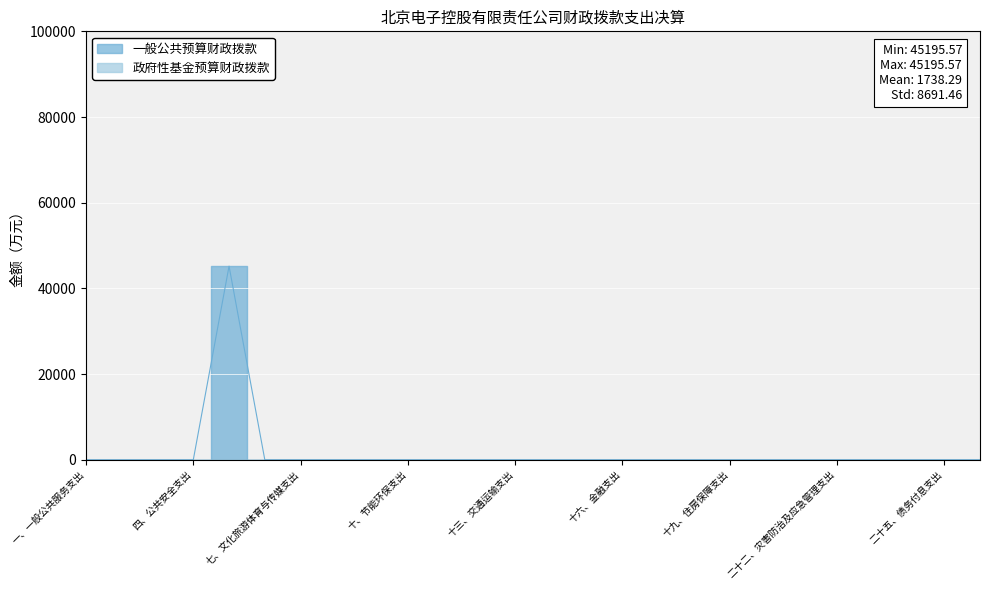

Where is the first local maximum?

五、教育支出